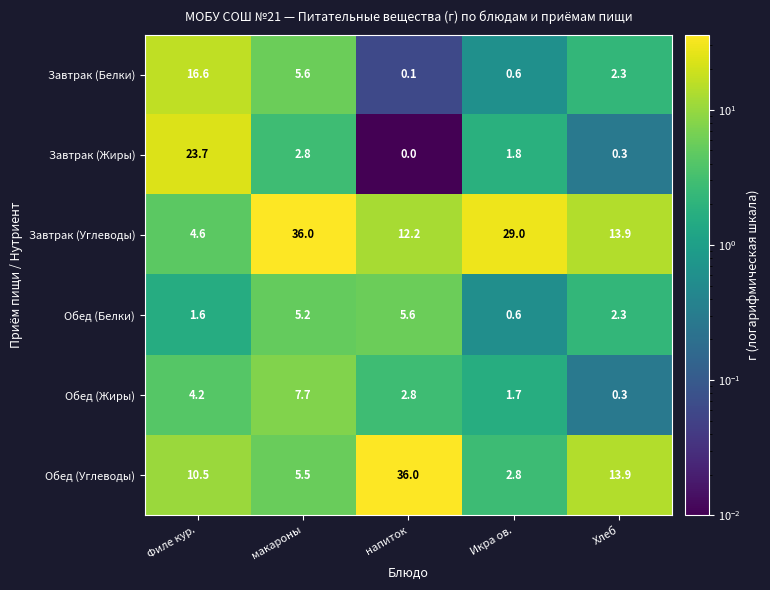

The Завтрак (Белки) series shows 27.1 at Филе кур.. True or false?

False